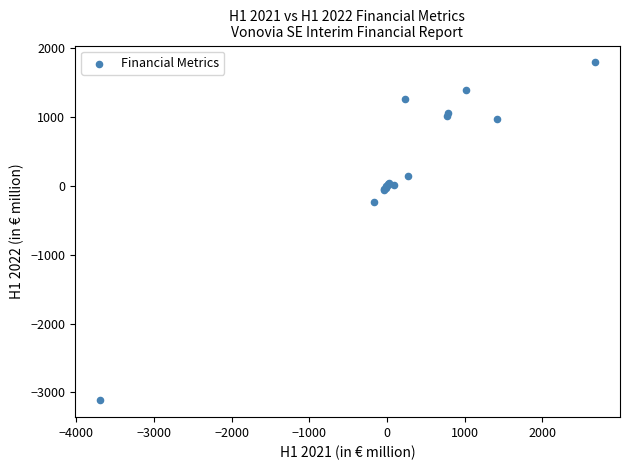

What Y value in the scatter plot is closest to -659?

-236.4